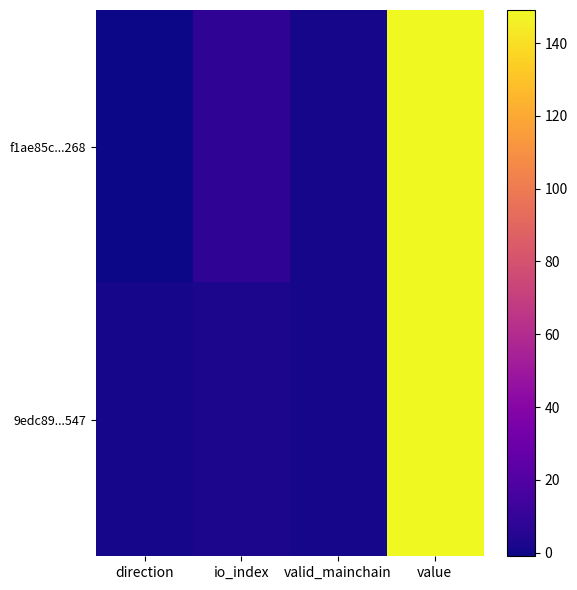

What is the greatest value displayed?

149.1